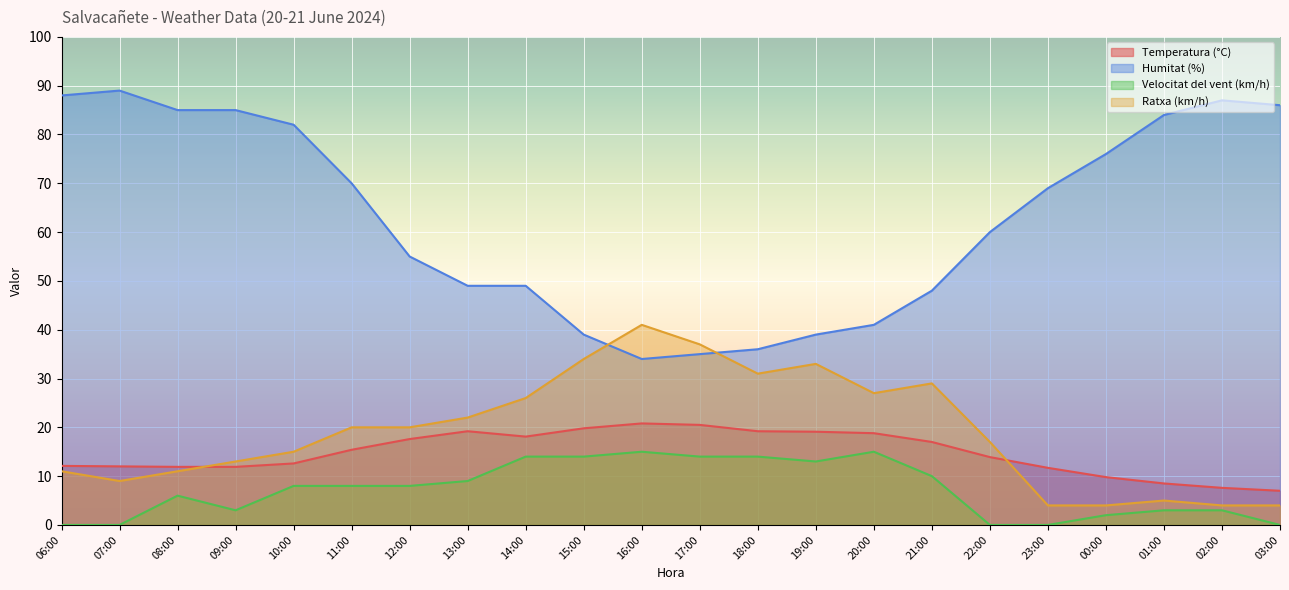

What value does the Humitat (%) series have at 07:00?

89.0